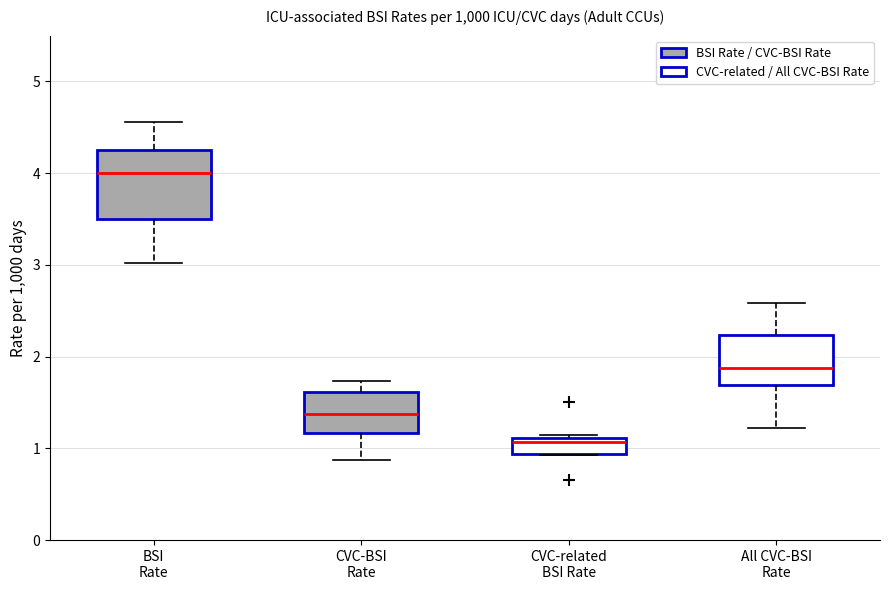

Which box is the tallest, from its lower edge to its upper edge?

BSI Rate